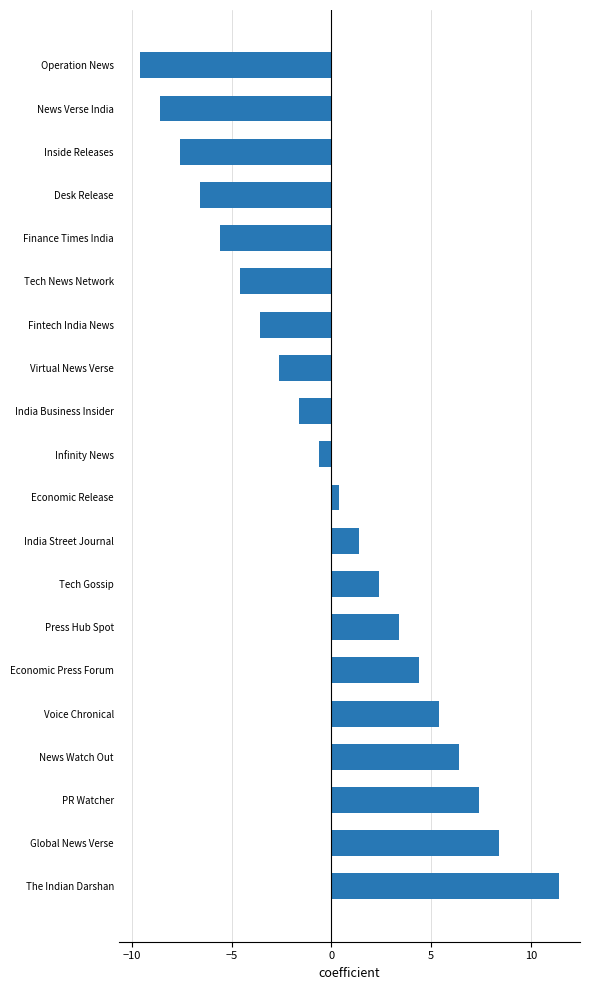

What is the difference between the second highest and second lowest values?

17.0